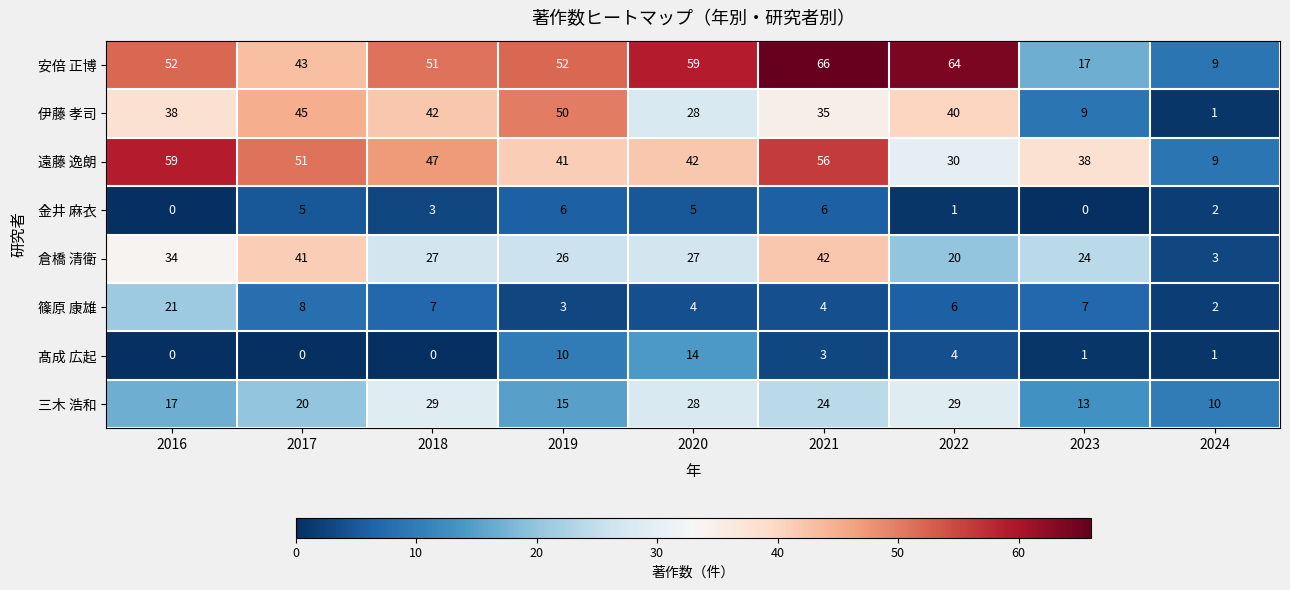

Which series has the largest total across all categories?

安倍 正博